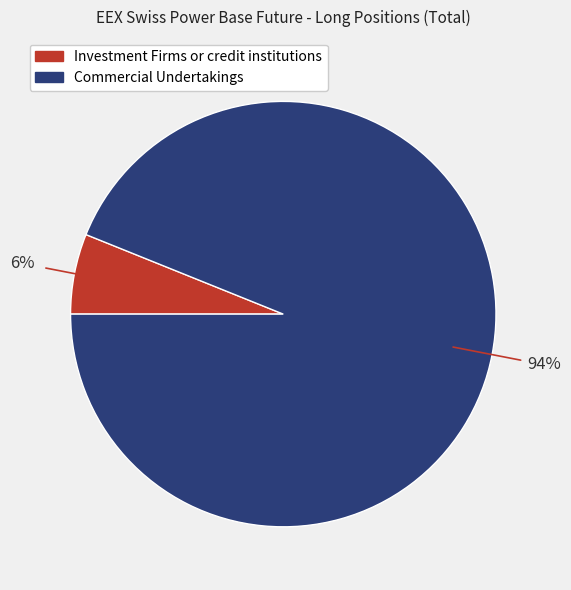

To the nearest percent, what is the combined percentage of Investment Firms or credit institutions and Commercial Undertakings?

100%